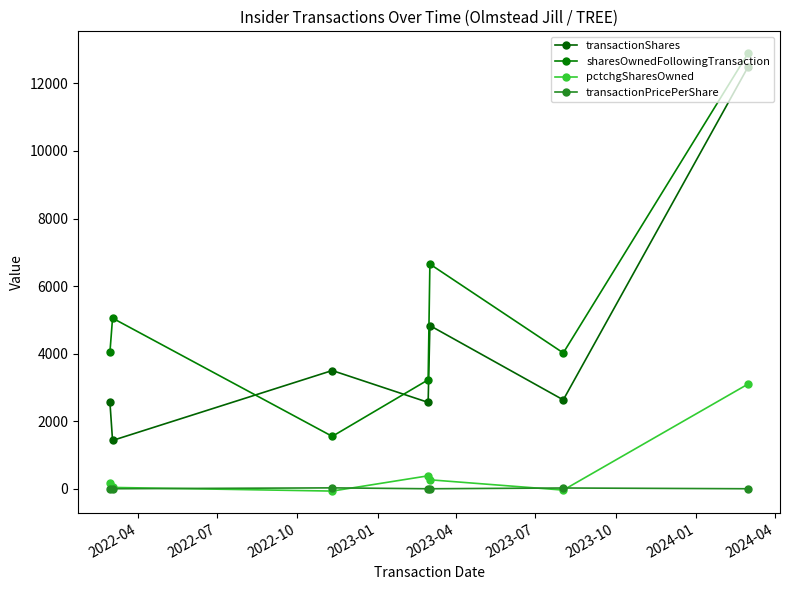

Rank the series by their maximum value, from highest to lowest.

sharesOwnedFollowingTransaction, transactionShares, pctchgSharesOwned, transactionPricePerShare